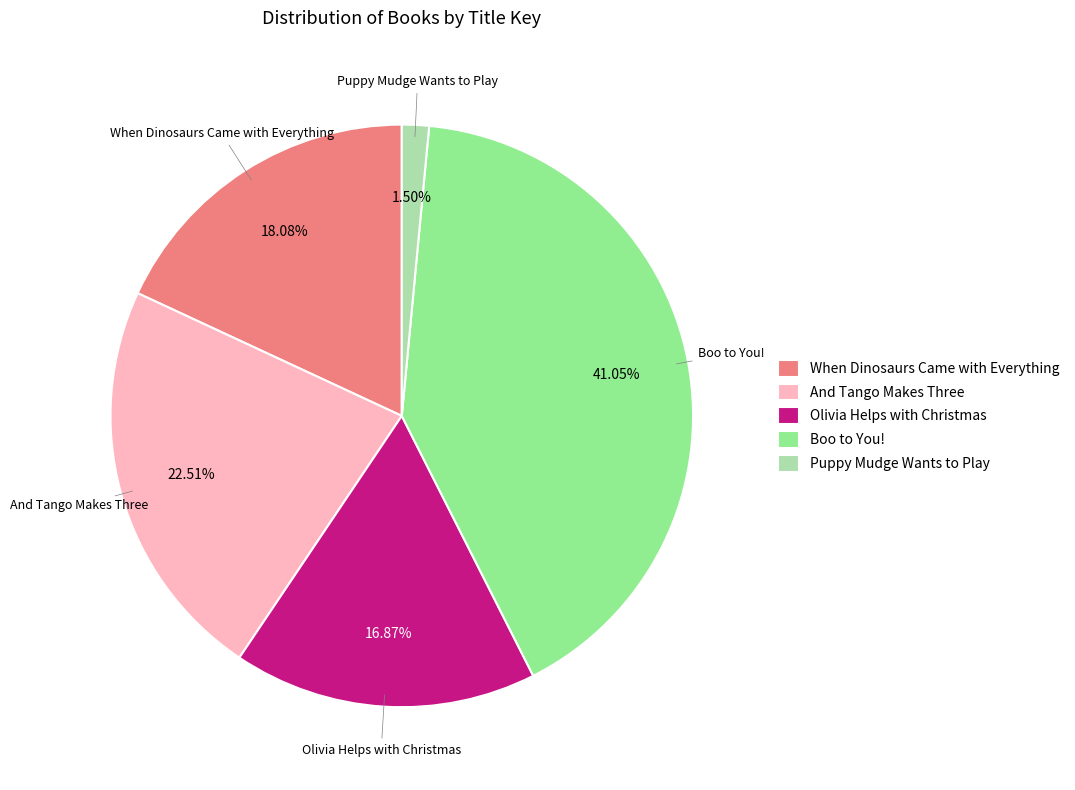

Is Boo to You! the majority of the pie?

No